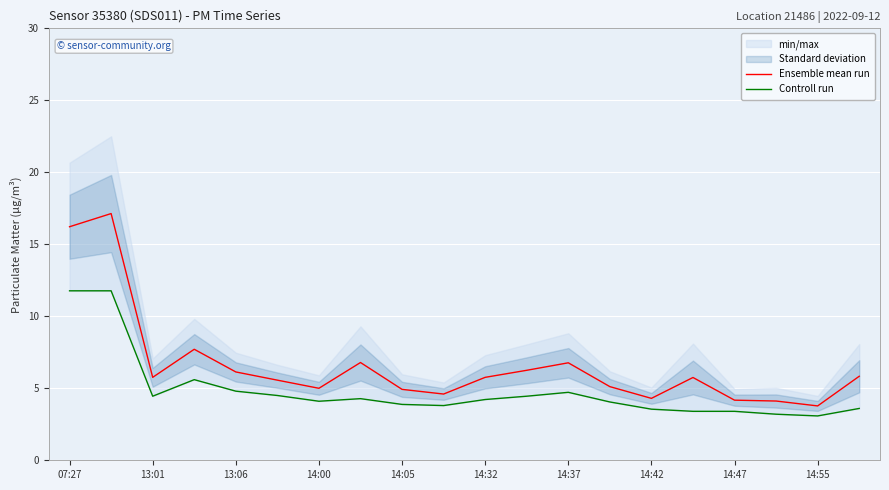

What is the maximum value for Ensemble mean run?

17.1